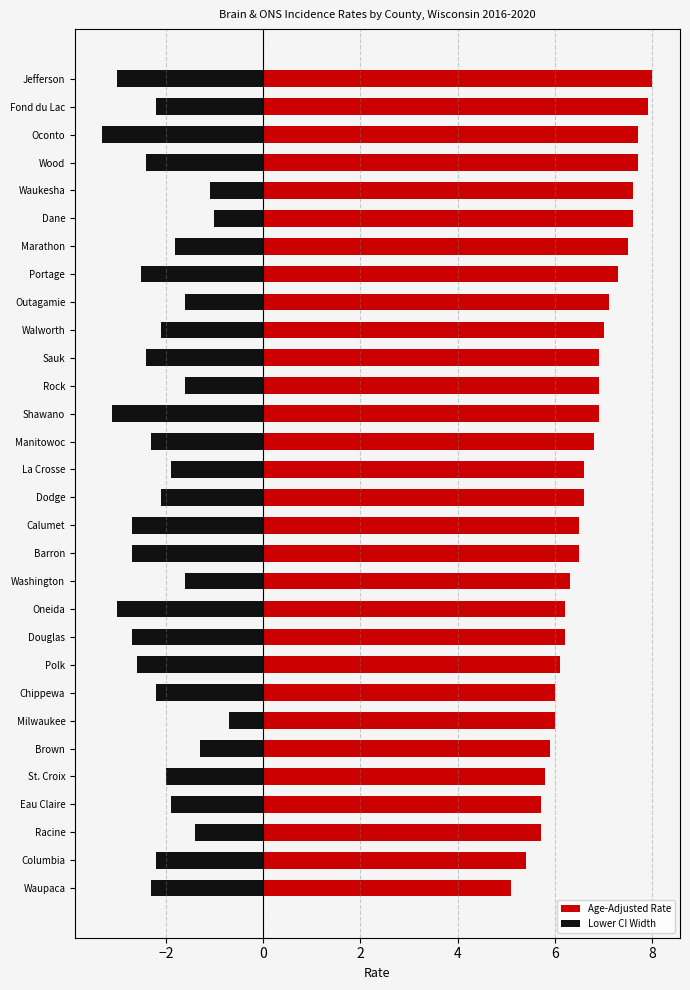

What is the average value of the Lower CI Width series?

-2.1